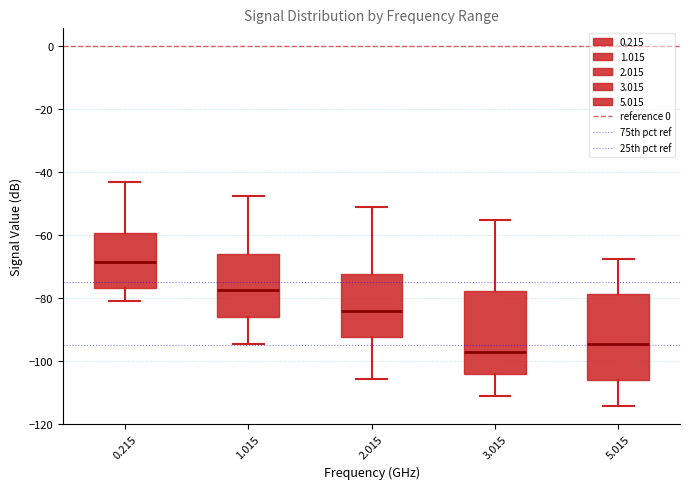

Where does the lower whisker of the box at x = 1.015 end on the y-axis? The values are not printed on the chart, so give them approximately, as read against the axis.

-94